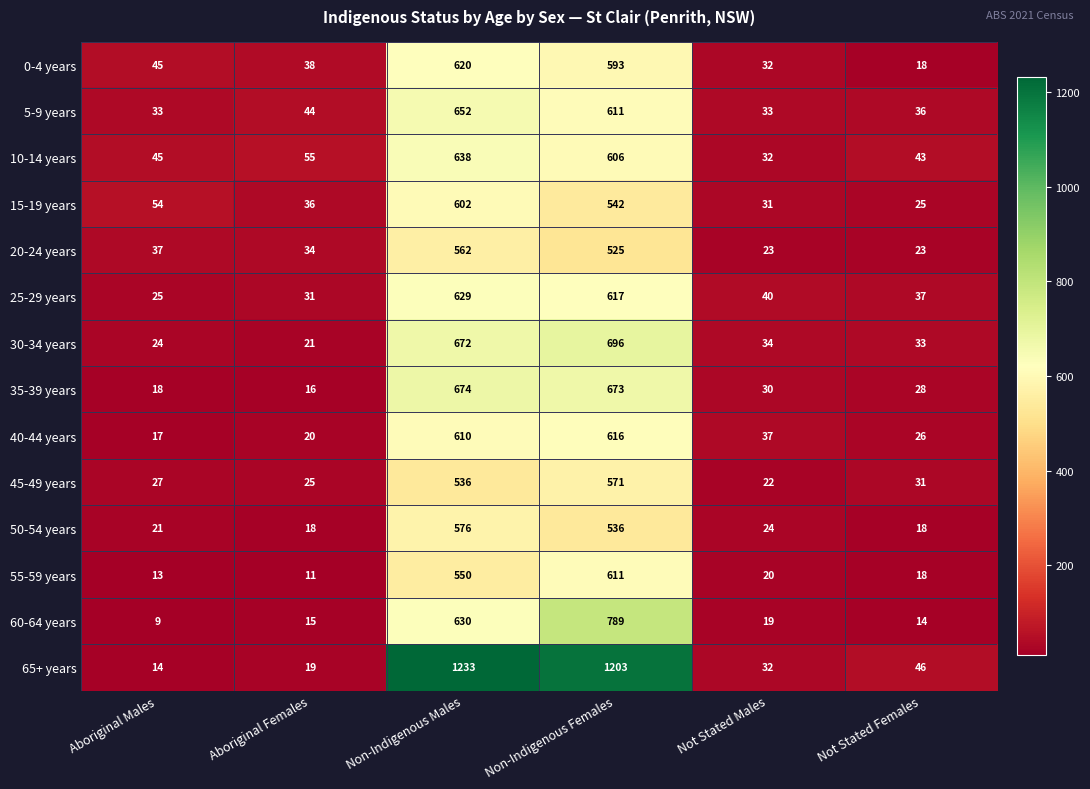

What is the lowest value of the 10-14 years series?

32